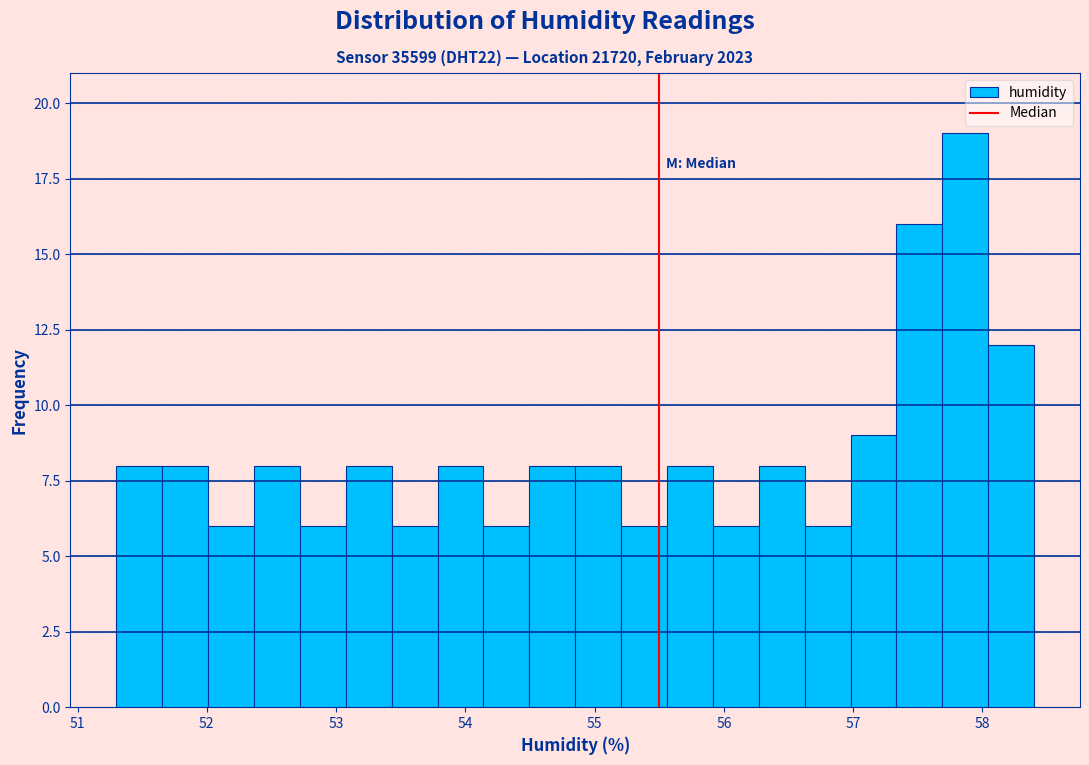

Around what value on the x-axis is the tallest bar? Give the approximate position of its centre, as read against the axis.

57.9